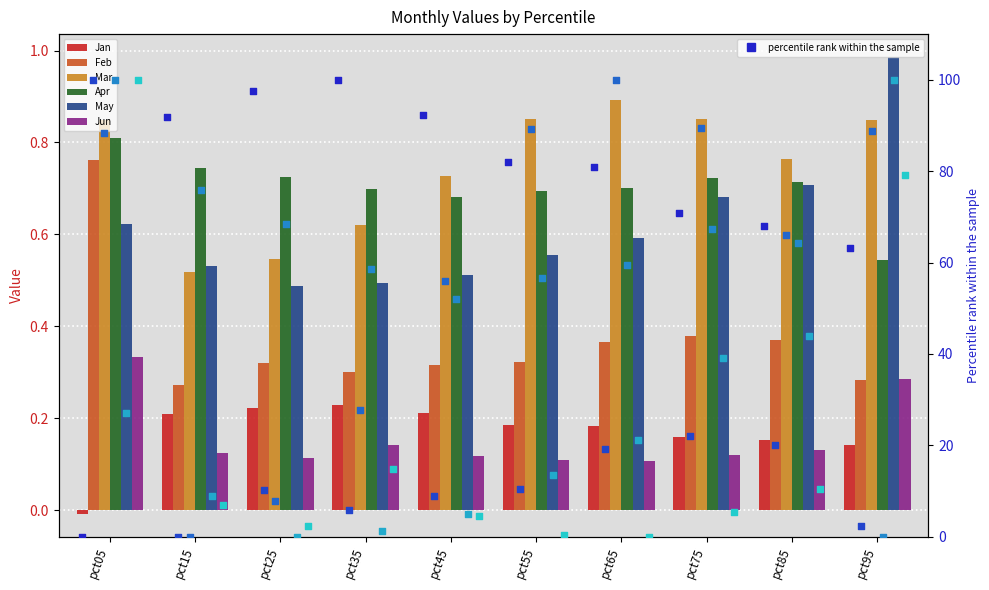

What is the total value across all series at pct25?

2.4